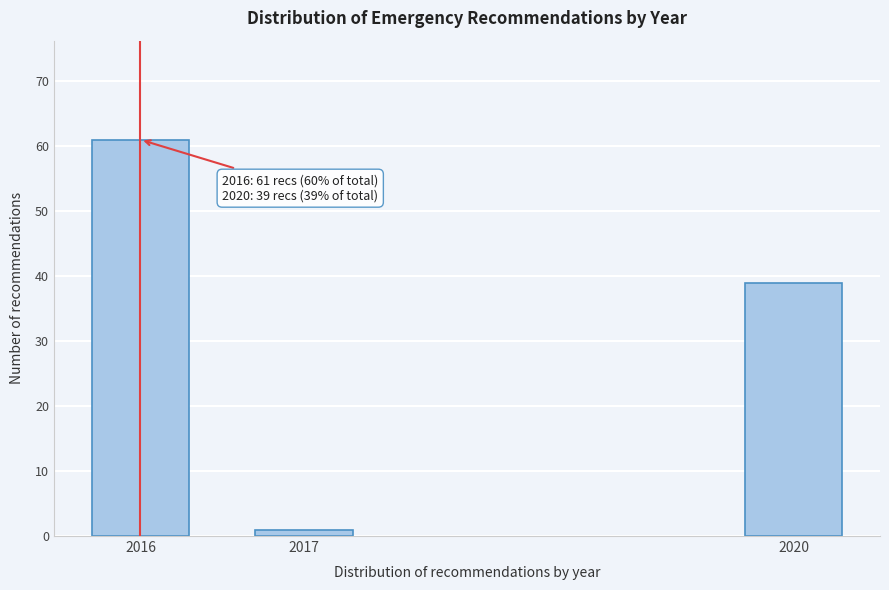

Reading left to right, list all the values displayed in this chart.

61	1	39